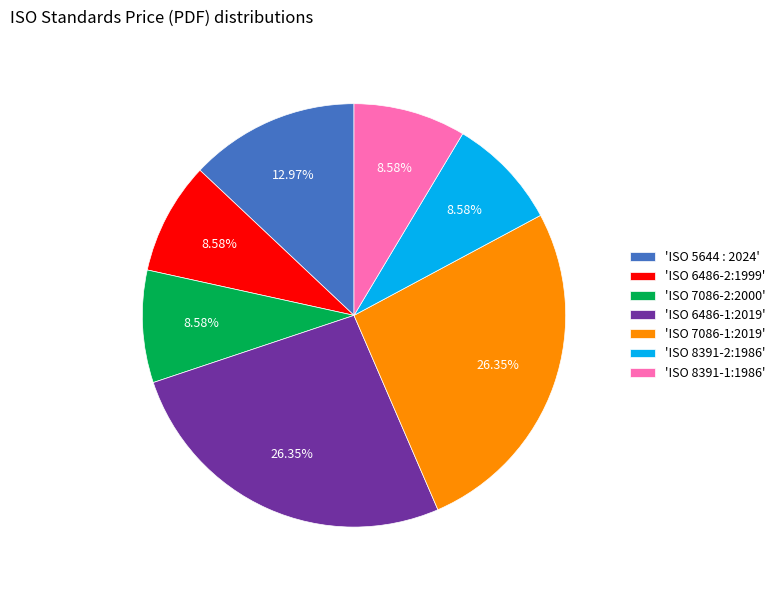

How many slices are in this pie chart?

7